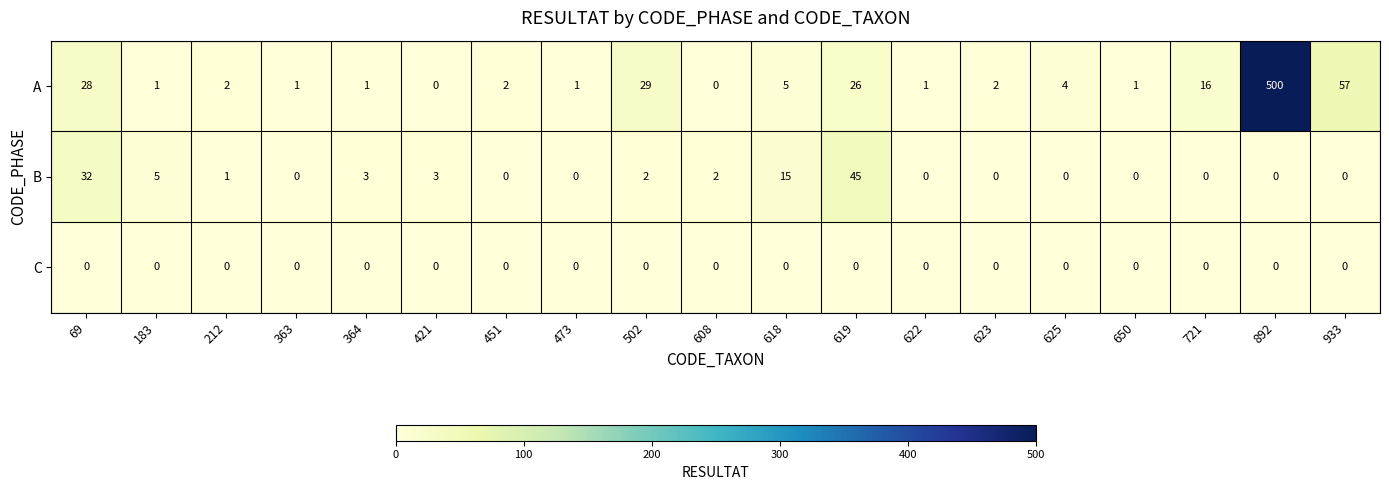

What is the greatest value displayed?

500